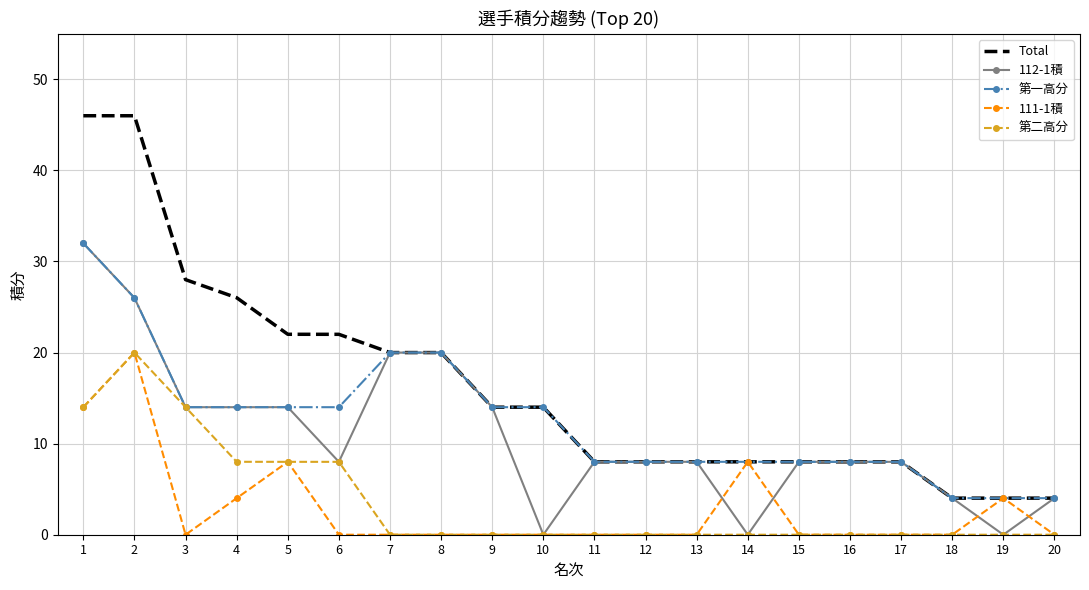

Reading left to right, transcribe all the data shown in this chart.

Total: 46.0	46.0	28.0	26.0	22.0	22.0	20.0	20.0	14.0	14.0	8.0	8.0	8.0	8.0	8.0	8.0	8.0	4.0	4.0	4.0
112-1積: 32.0	26.0	14.0	14.0	14.0	8.0	20.0	20.0	14.0	0.0	8.0	8.0	8.0	0.0	8.0	8.0	8.0	4.0	0.0	4.0
第一高分: 32.0	26.0	14.0	14.0	14.0	14.0	20.0	20.0	14.0	14.0	8.0	8.0	8.0	8.0	8.0	8.0	8.0	4.0	4.0	4.0
111-1積: 14.0	20.0	0.0	4.0	8.0	0.0	0.0	0.0	0.0	0.0	0.0	0.0	0.0	8.0	0.0	0.0	0.0	0.0	4.0	0.0
第二高分: 14.0	20.0	14.0	8.0	8.0	8.0	0.0	0.0	0.0	0.0	0.0	0.0	0.0	0.0	0.0	0.0	0.0	0.0	0.0	0.0